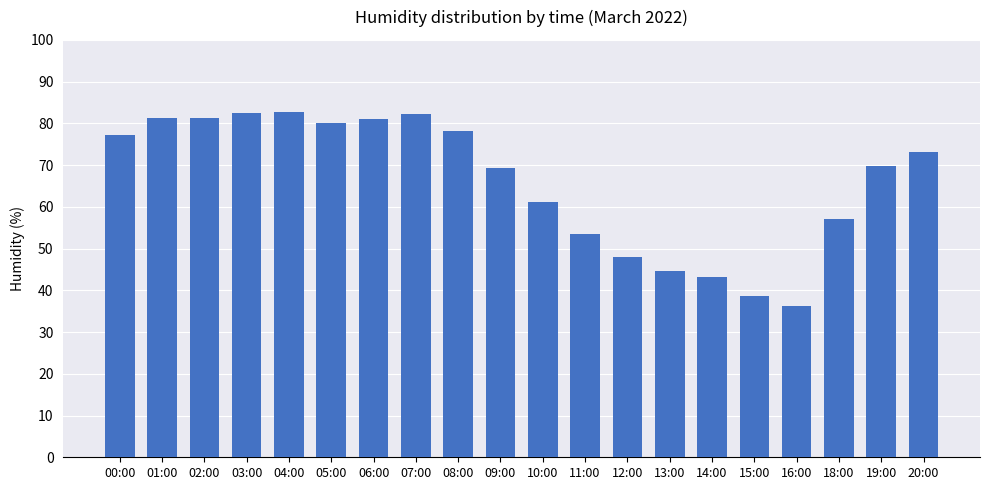

Between 18:00 and 13:00, which is larger?

18:00